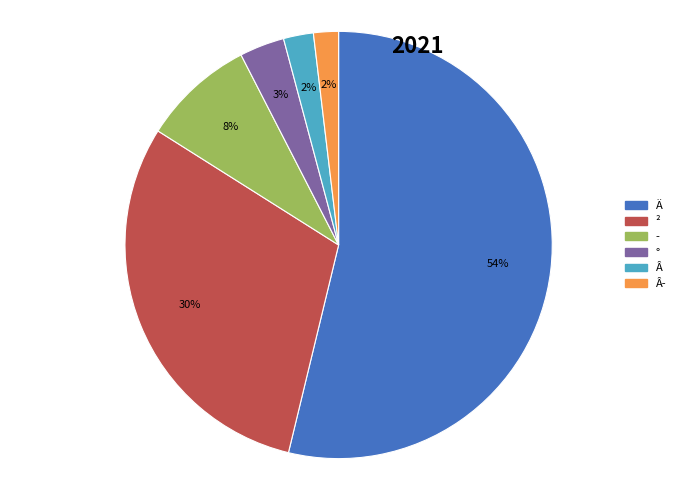

Does any single category account for the majority?

Yes